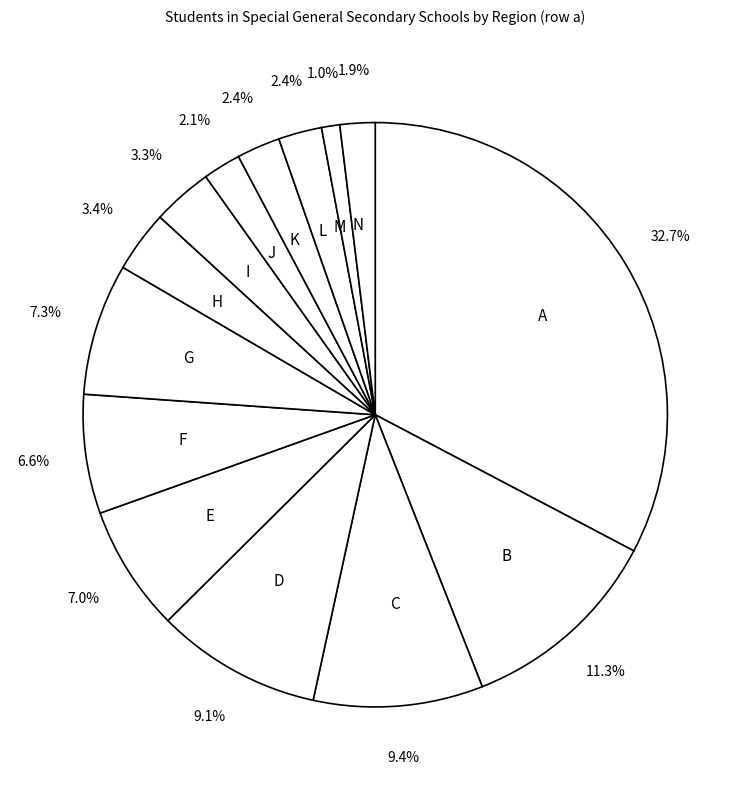

How many slices are in this pie chart?

14